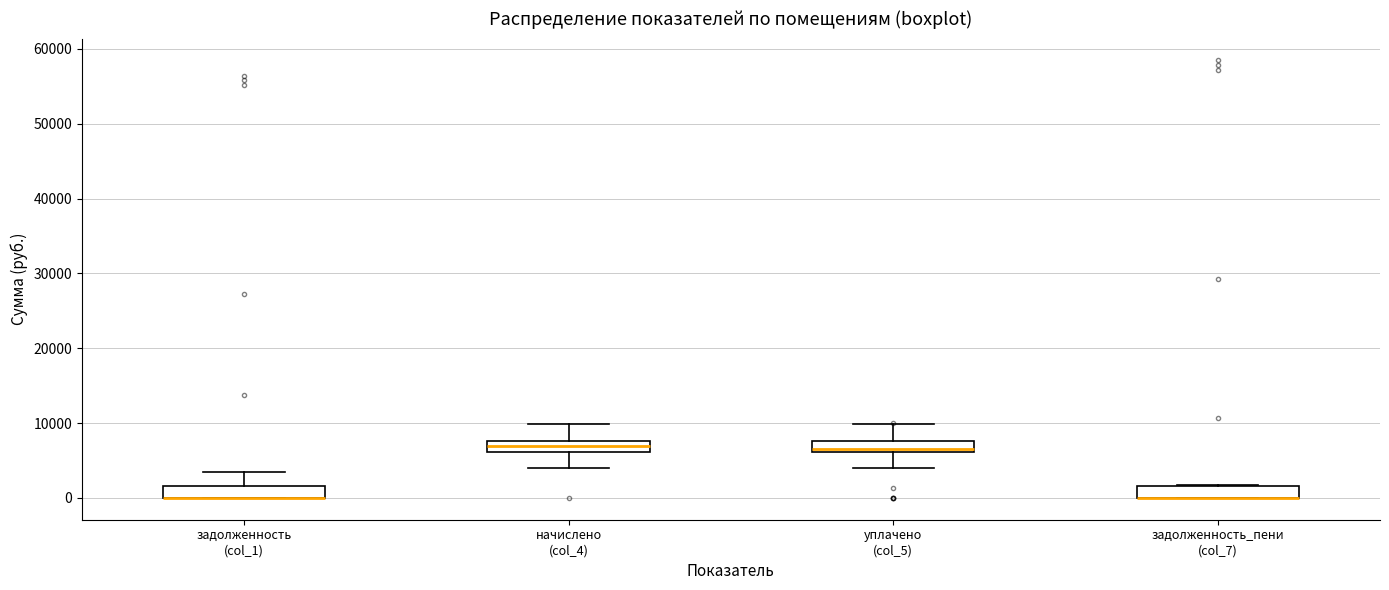

Reading left to right, read every box against the y-axis: the position of its median line, the range the box covers, and the ends of its whiskers. The values are not printed on the chart, so give them approximately, as read against the axis.

задолженность (col_1): median 0 (drawn on the box's lower edge), box 0 to 2000, whiskers 0 to 3000
начислено (col_4): median 7000, box 6000 to 8000, whiskers 4000 to 10000
уплачено (col_5): median 6000 (just above the box's lower edge), box 6000 to 8000, whiskers 4000 to 10000
задолженность_пени (col_7): median 0 (drawn on the box's lower edge), box 0 to 2000, whiskers 0 to 2000